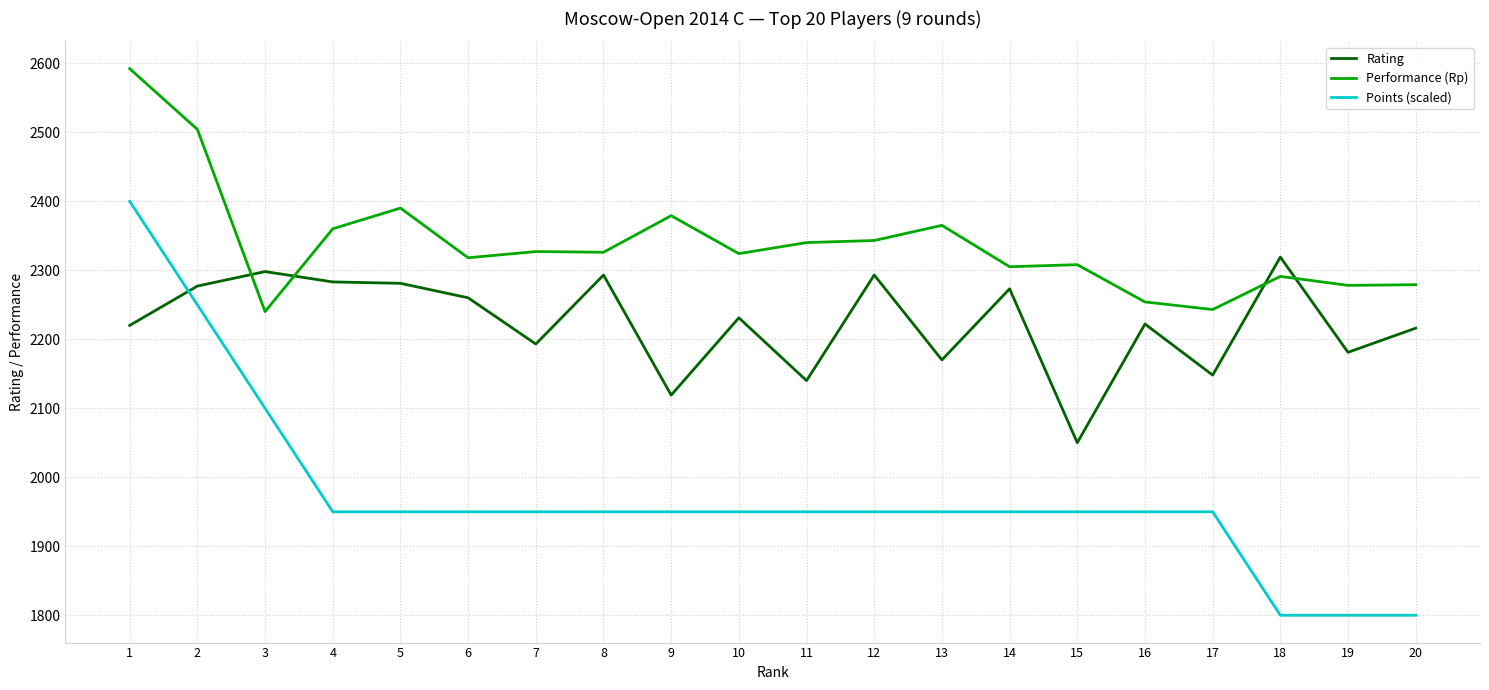

Which series changed the most between 4 and 19?

Points (scaled)